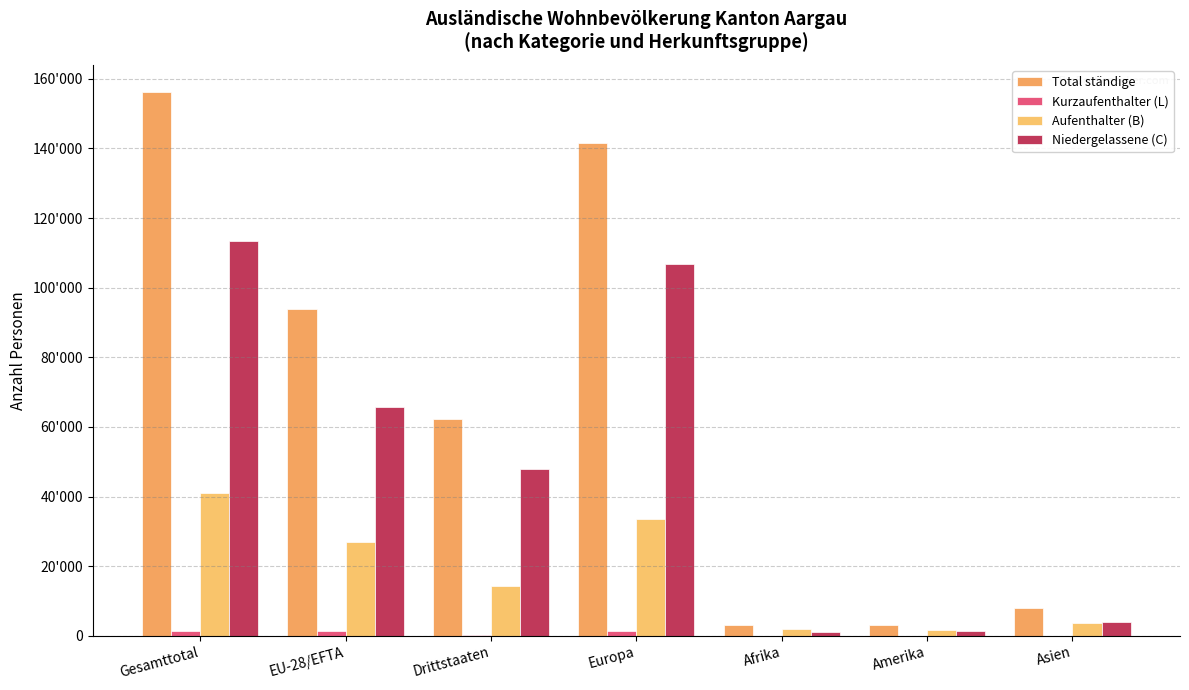

Are the bars horizontal?

No